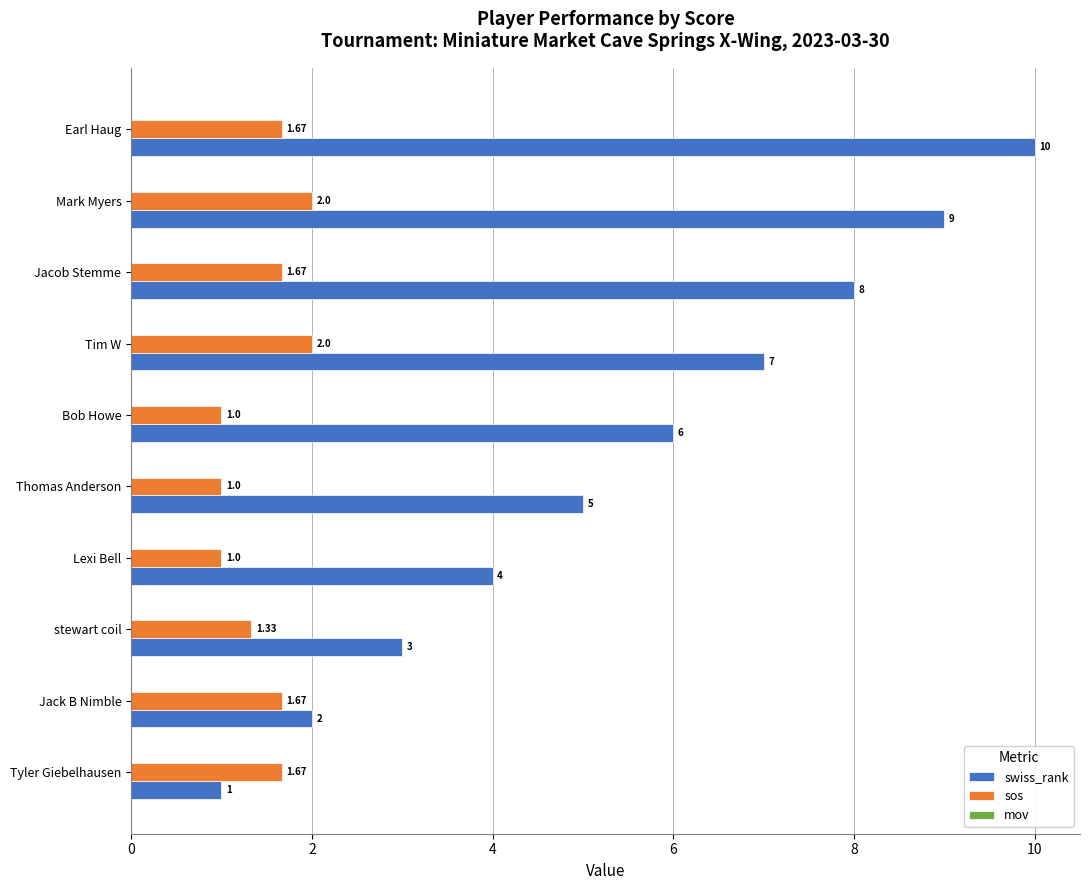

List the series in order of their peak value, lowest first.

sos, swiss_rank